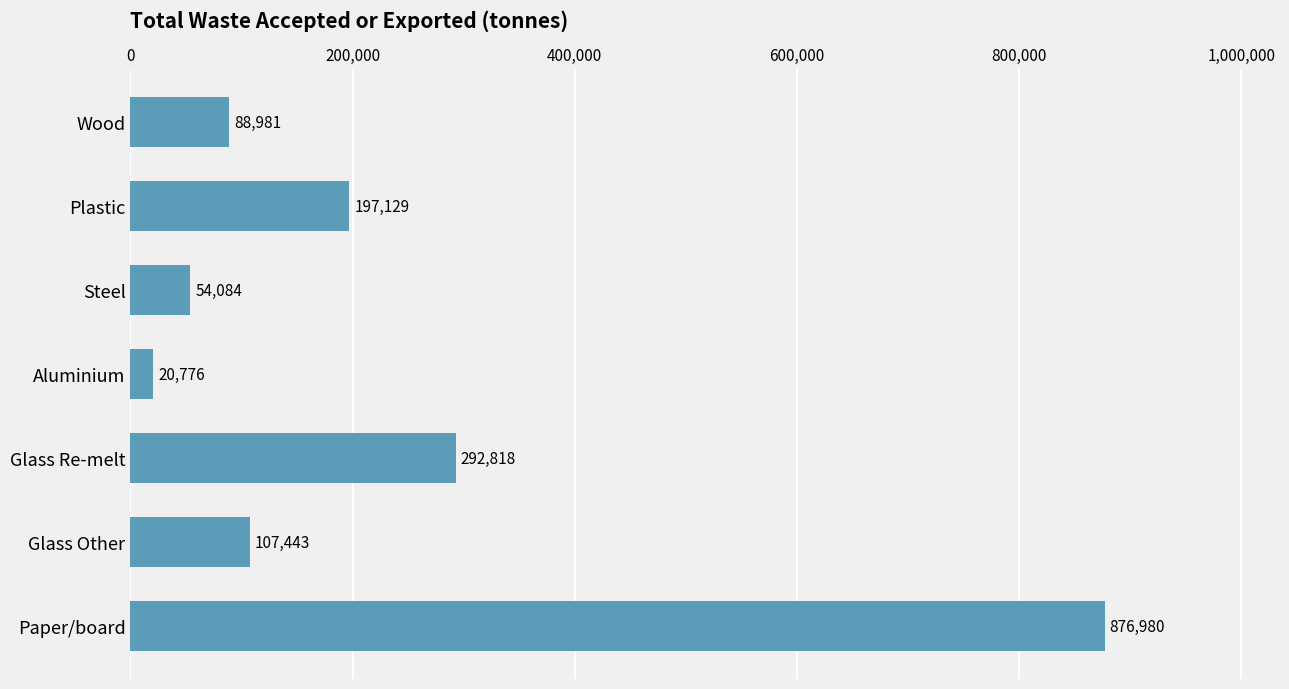

Rank the categories by value from lowest to highest.

Aluminium, Steel, Wood, Glass Other, Plastic, Glass Re-melt, Paper/board